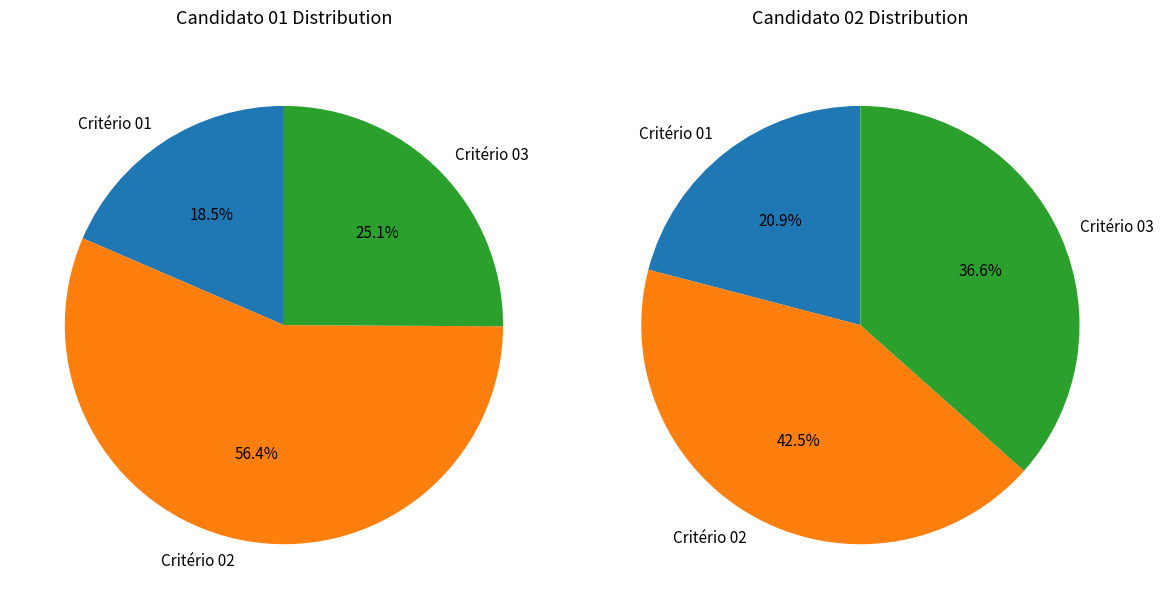

What percentage is NOT represented by Critério 02?

43.6%